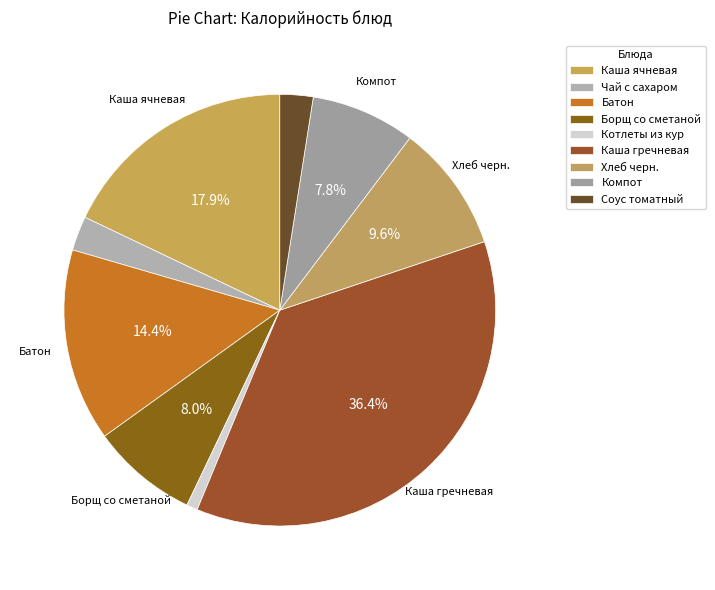

What is the smallest slice in the pie chart?

Котлеты из кур